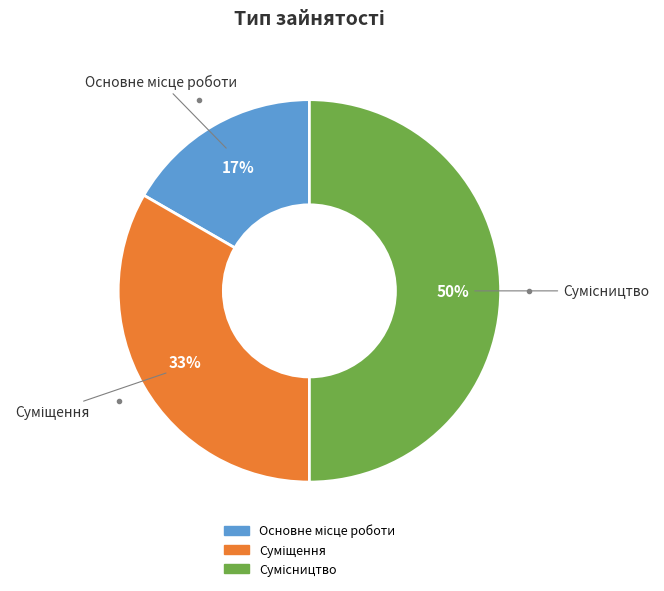

To the nearest percent, what is the average slice percentage?

33%